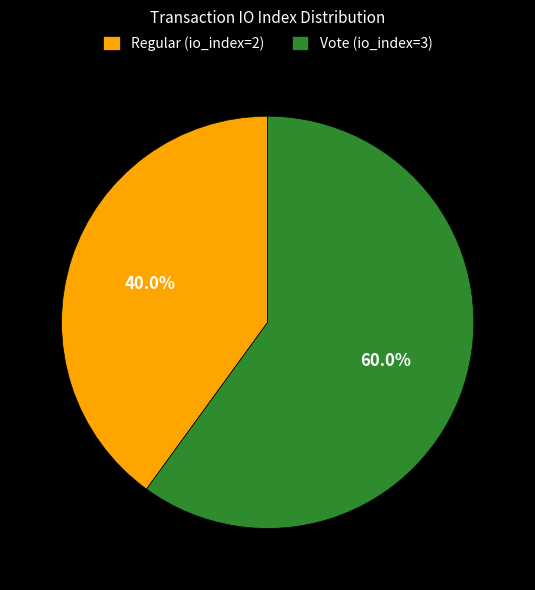

Which slice is the smallest?

Regular (io_index=2)